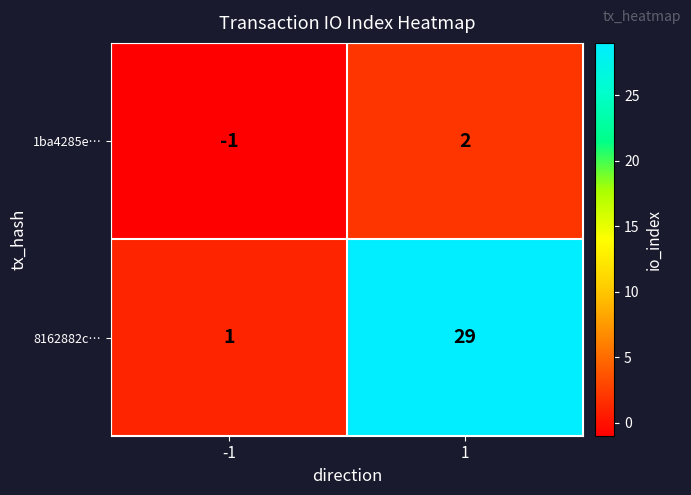

How many values in the 8162882c… series are below 29?

1